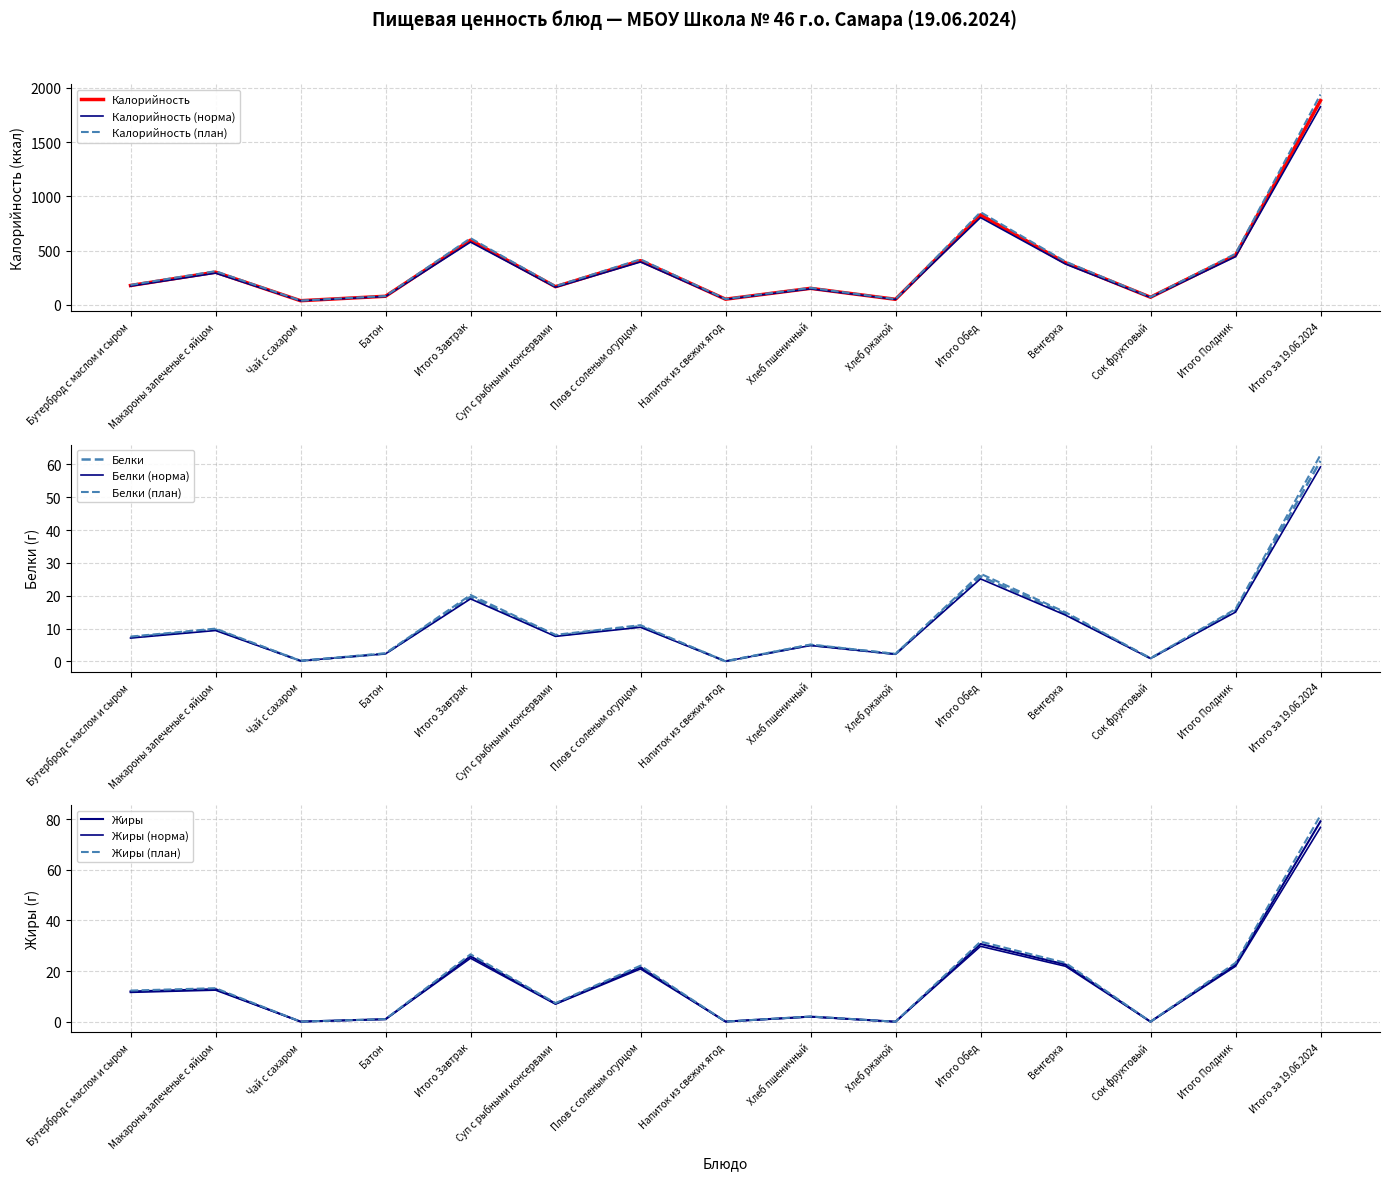

How many intersections are there between Белки and Жиры?

8